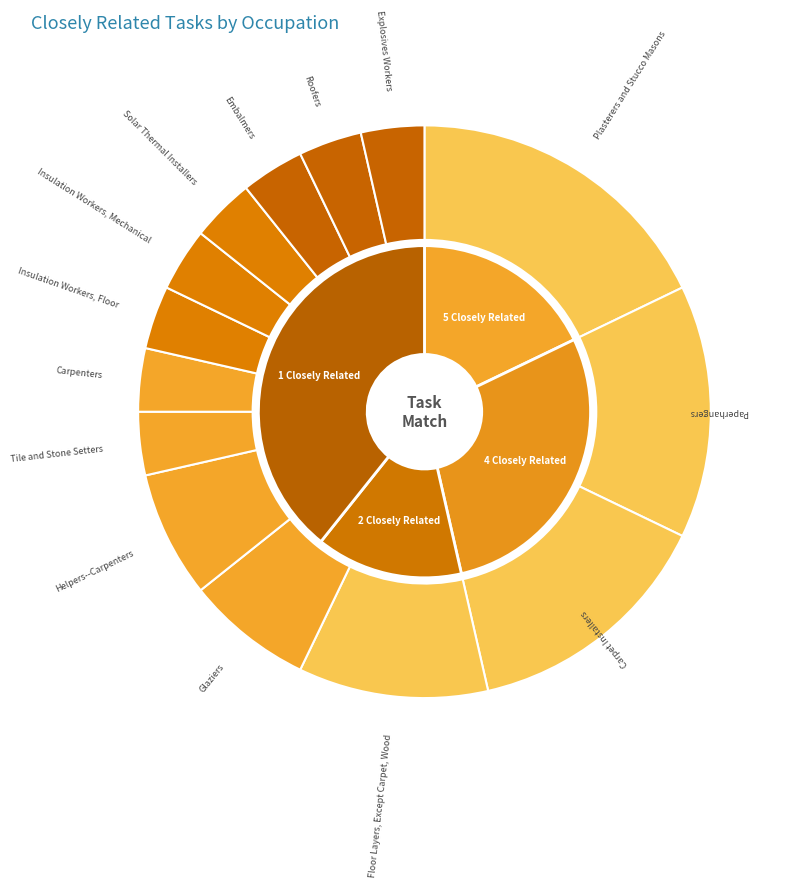

How much of the chart is everything except Glaziers?

92.9%